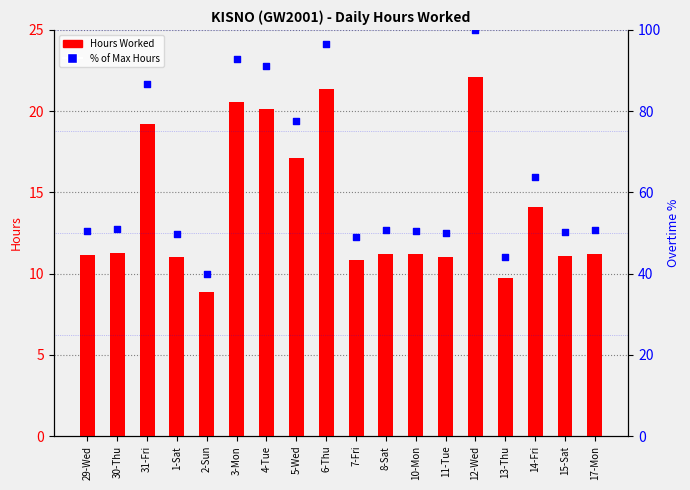

What is the total value across all series at 8-Sat?

61.9